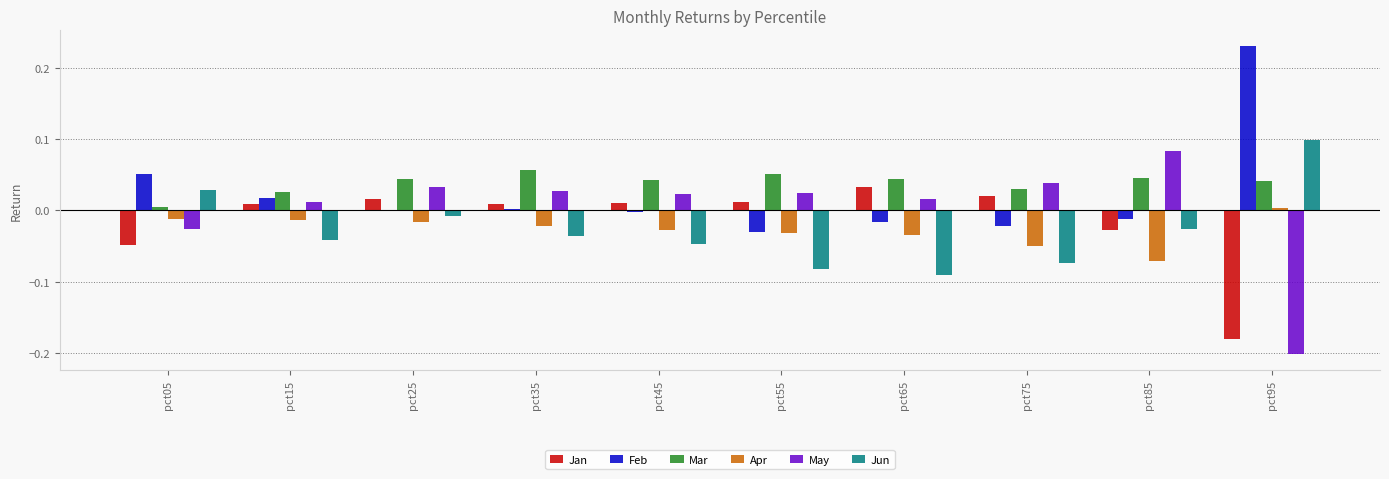

How many groups of bars are there?

10